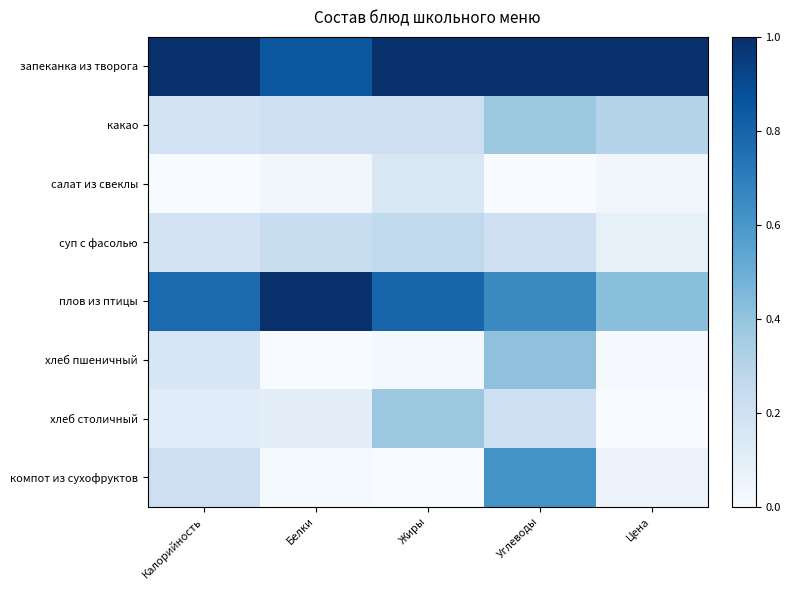

Which series has the largest total across all categories?

запеканка из творога